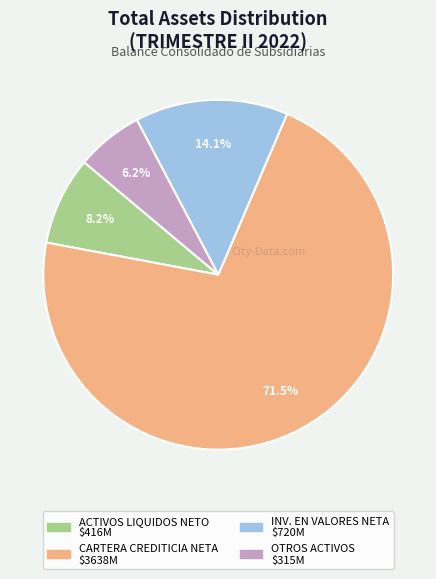

Does any single category account for the majority?

Yes